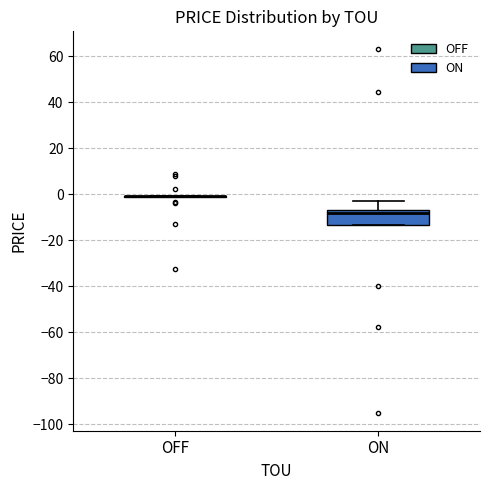

Comparing the boxes themselves (not the whiskers), which one is the tallest?

ON